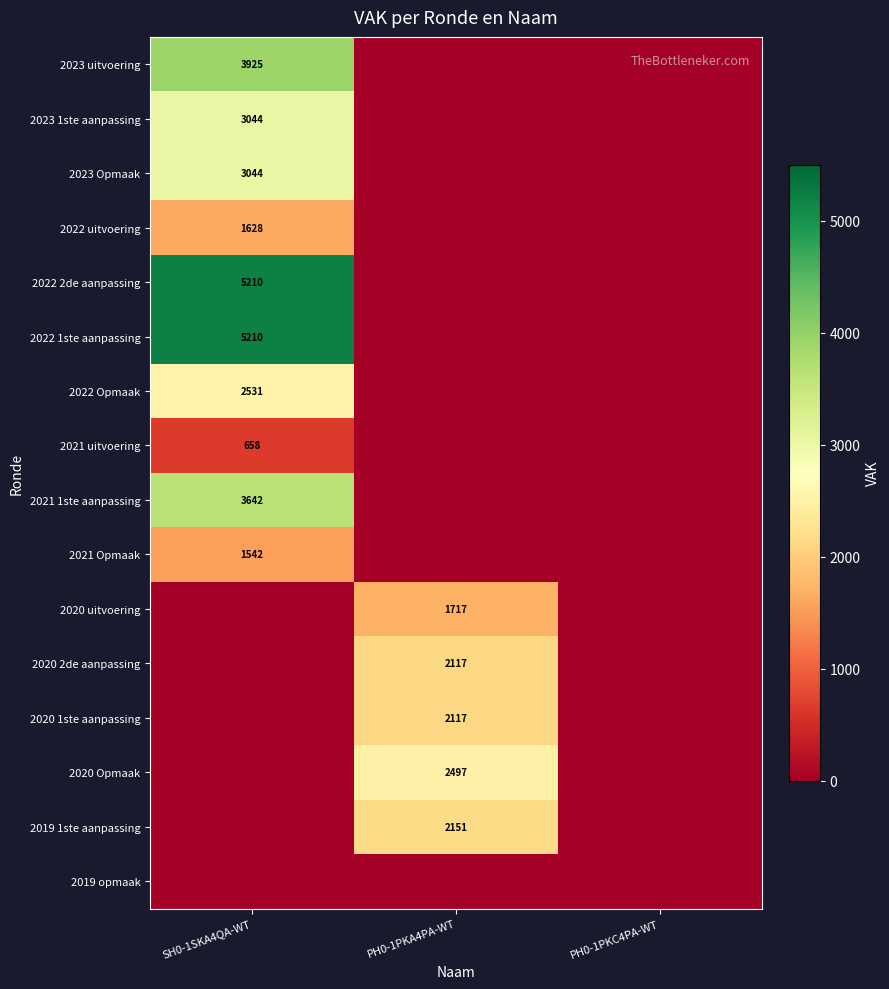

Is it true that 2020 uitvoering equals 2802 at PH0-1PKA4PA-WT?

False